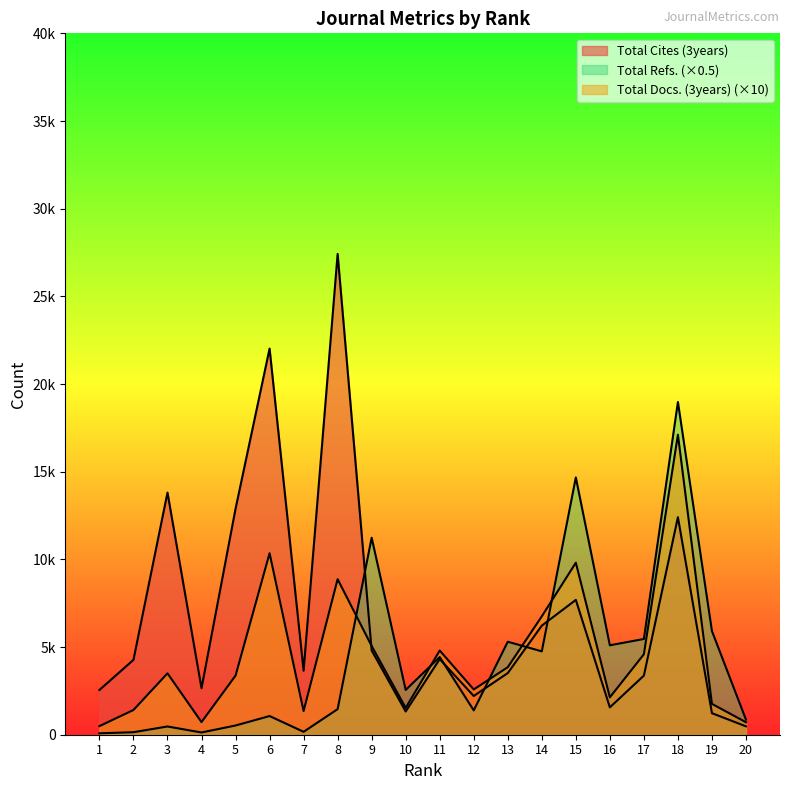

How many times do Total Cites (3years) and Total Refs. cross each other?

5